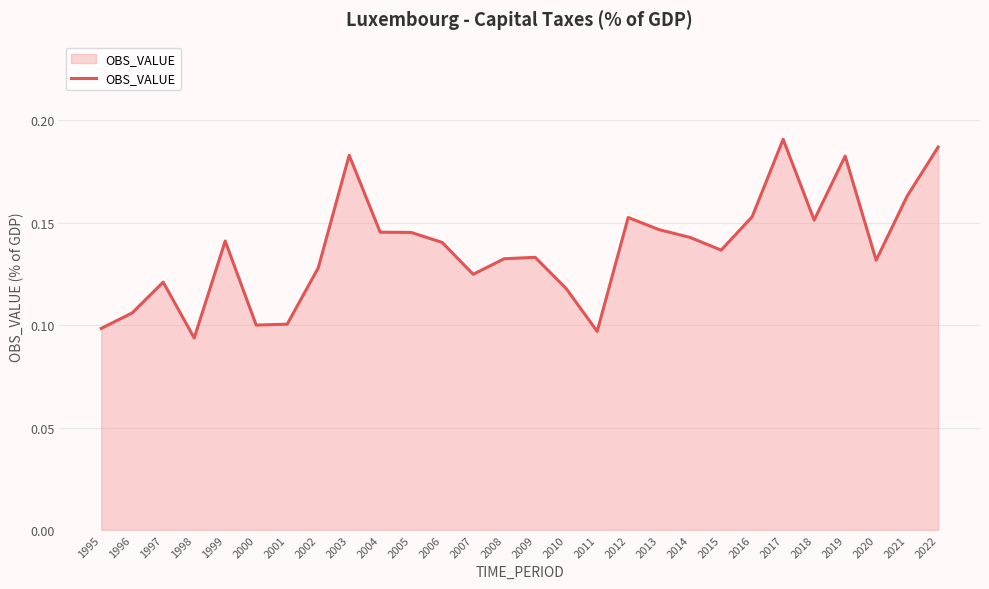

Where is the first local maximum?

1997